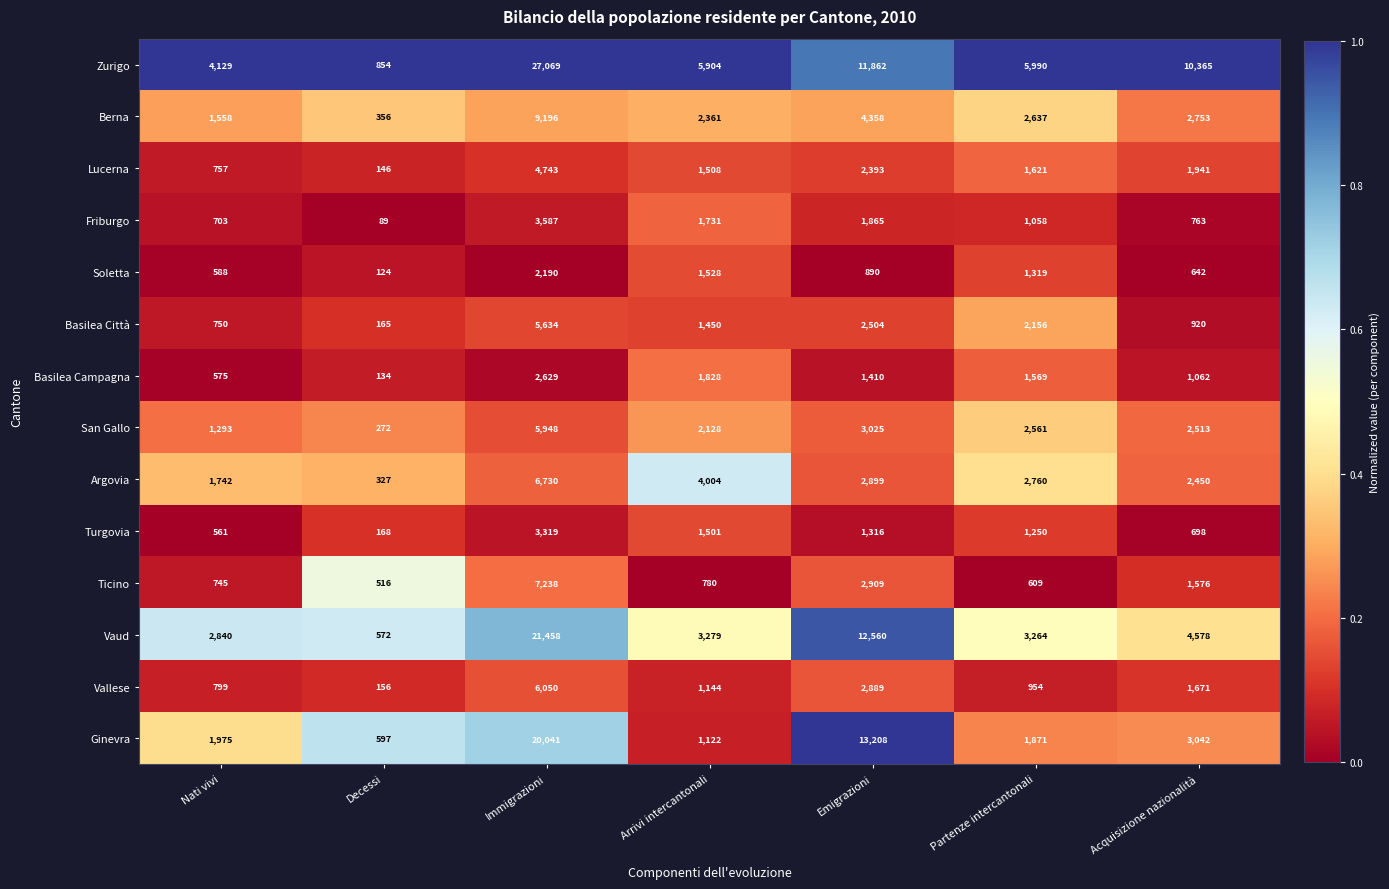

What is the difference between the maximum and second lowest values in the Vaud series?

18618